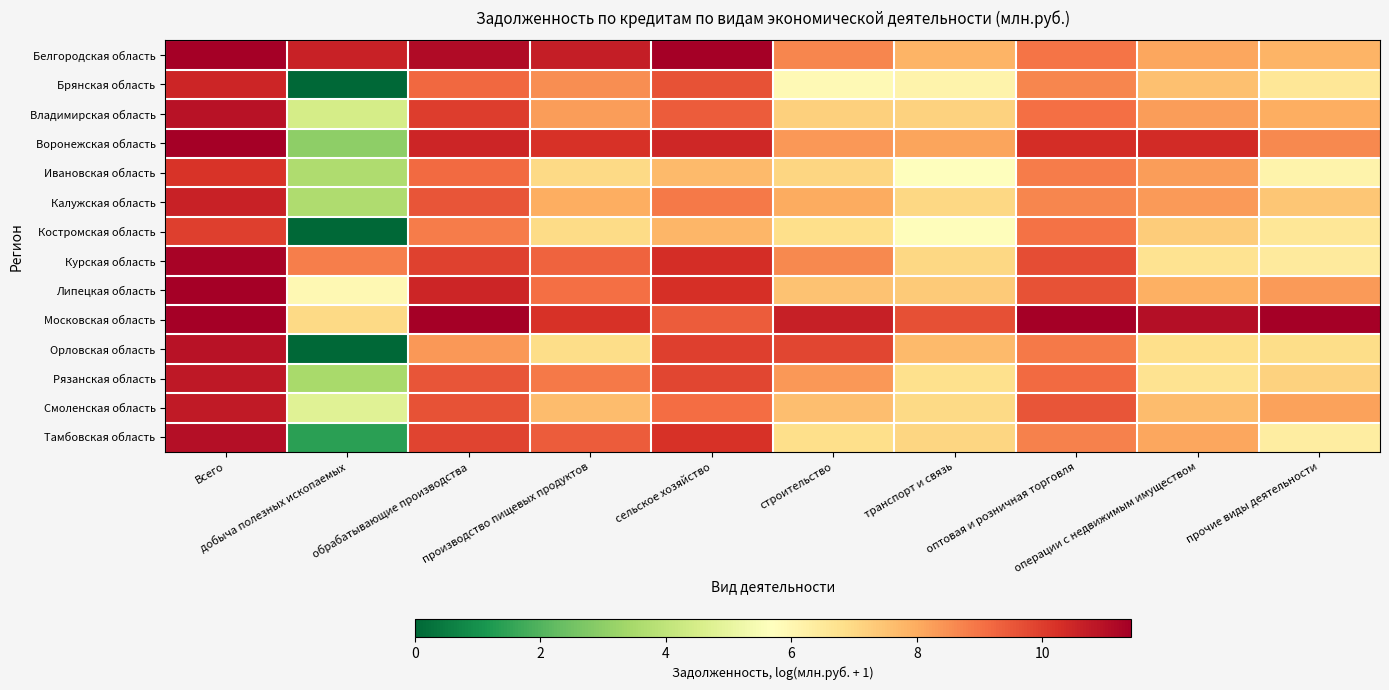

Which has a higher value, операции с недвижимым имуществом or производство пищевых продуктов?

производство пищевых продуктов